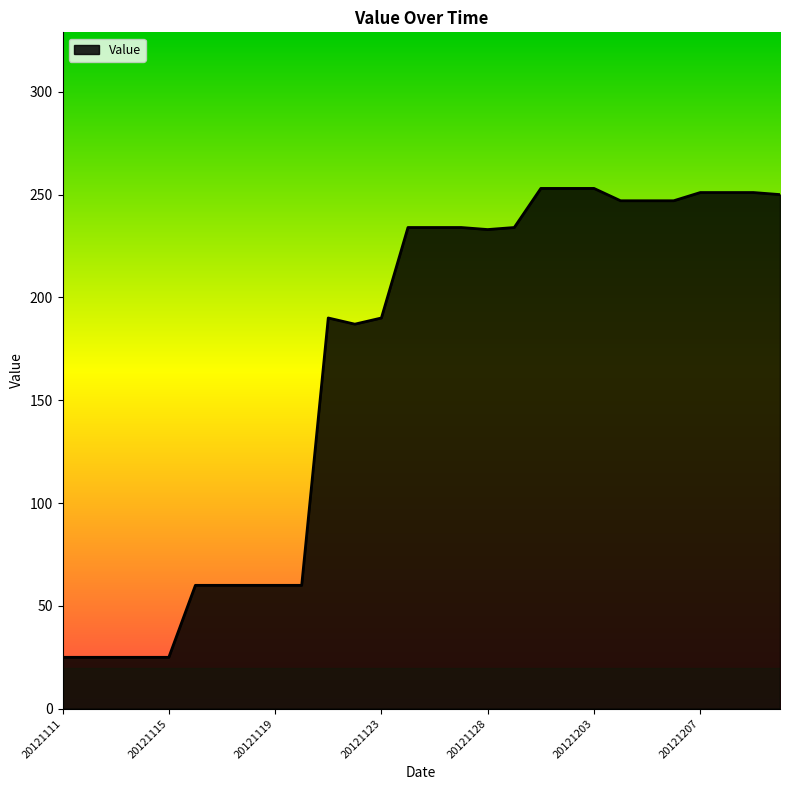

What is the greatest value displayed?

253